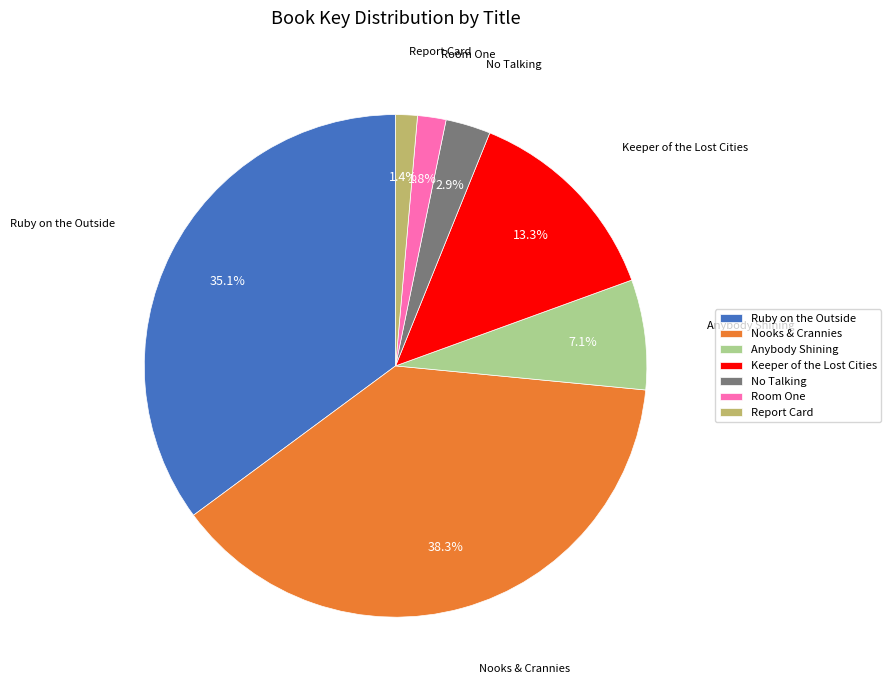

To the nearest percent, what percentage of the pie is Keeper of the Lost Cities?

13%